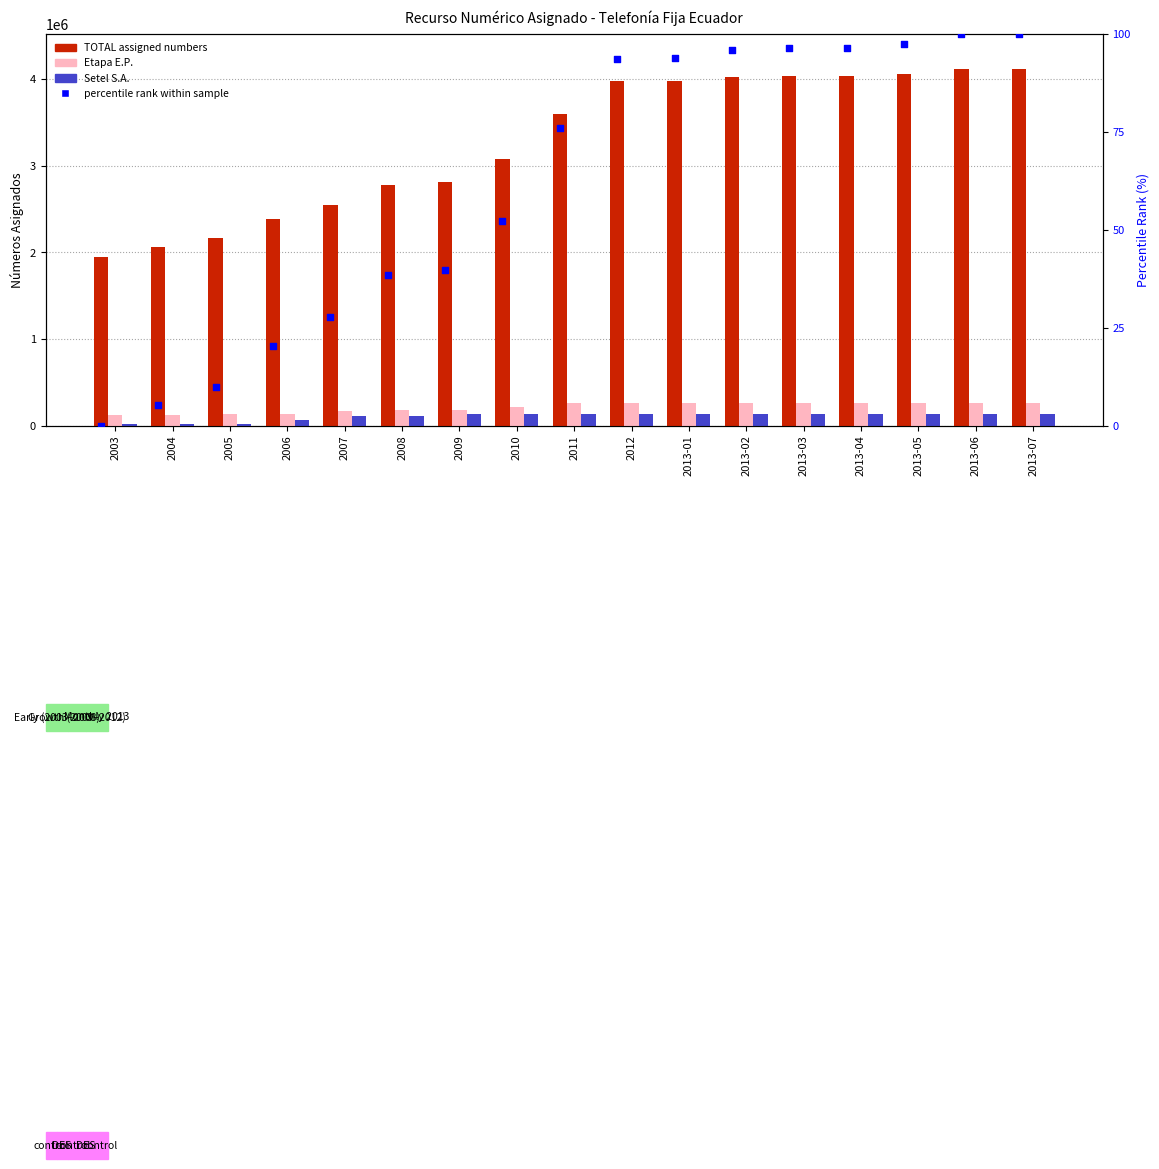

Which series has the largest total across all categories?

TOTAL